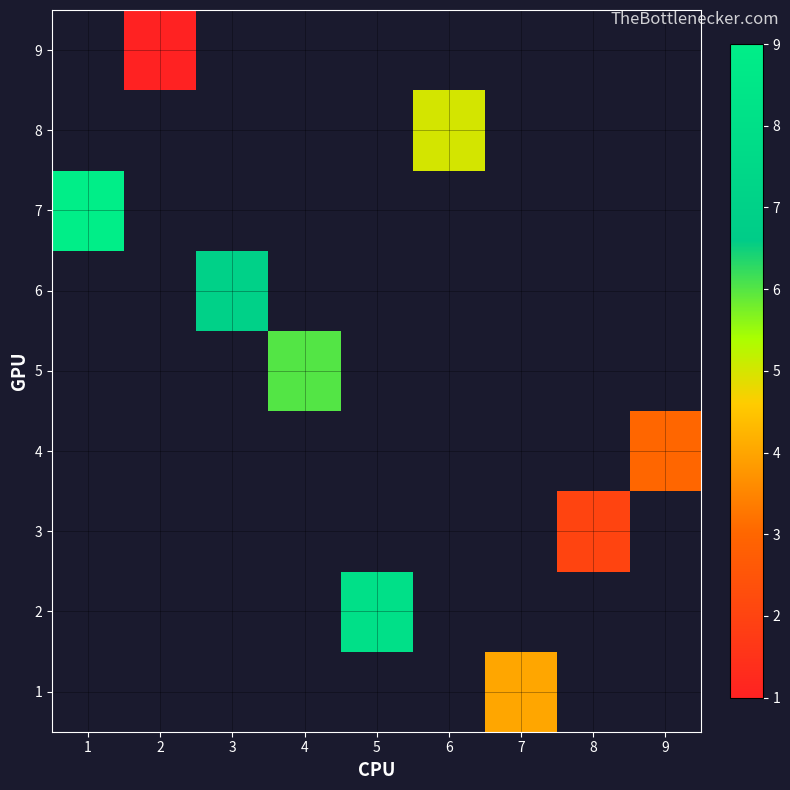

Which has a higher value, 2 or 7?

7